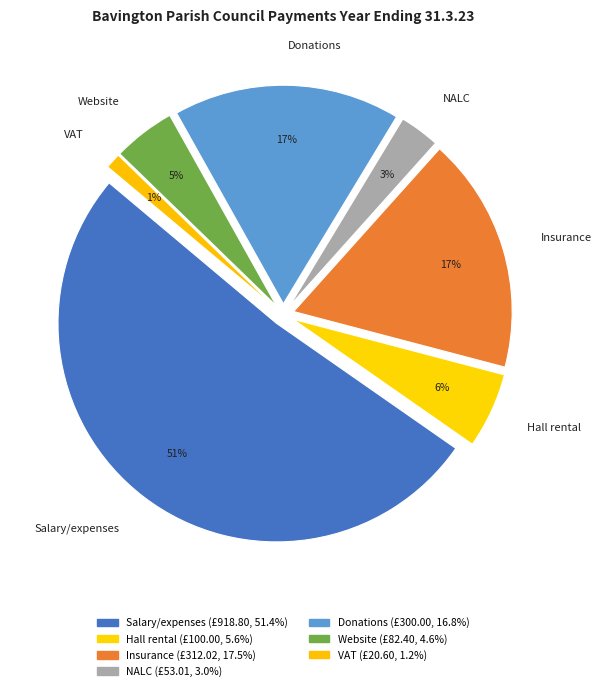

Is Salary/expenses the majority of the pie?

Yes